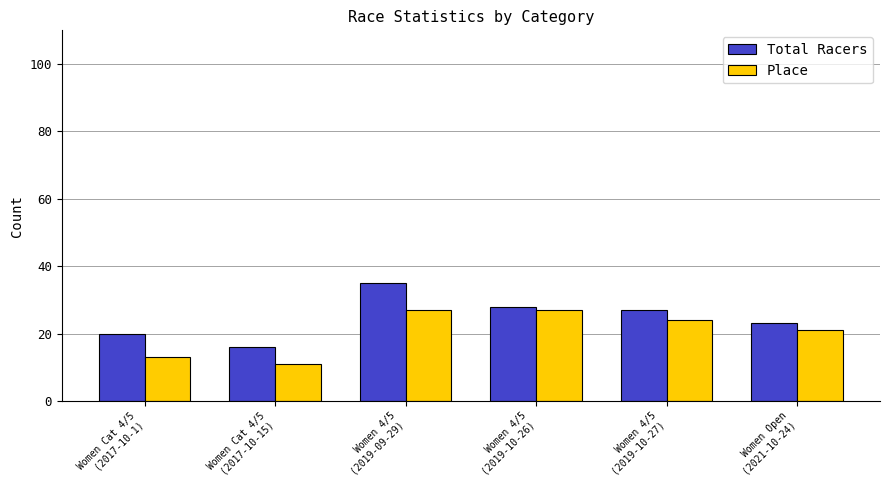

The Place series shows 13 at Women Cat 4/5
(2017-10-1). True or false?

True